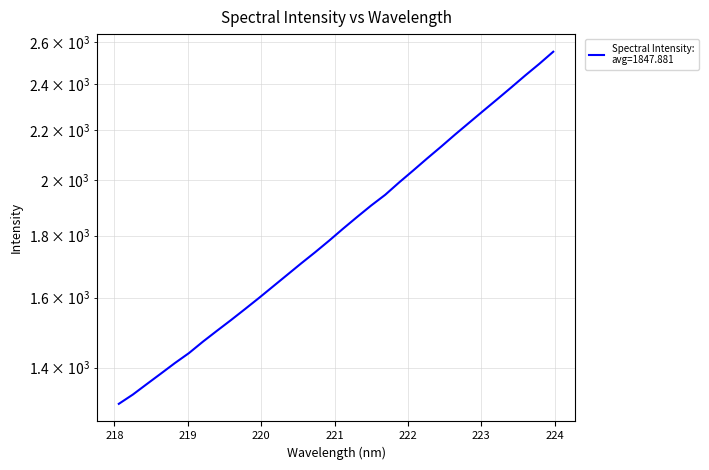

What is the difference between the maximum and minimum values?

1246.7